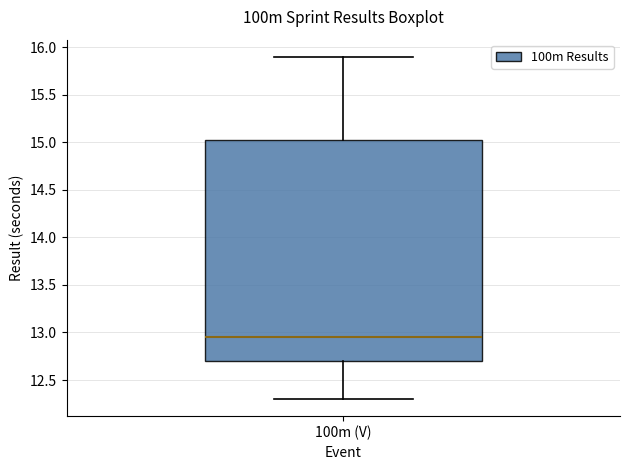

Read this box plot against the y-axis: the position of the median line, the range covered by the box, and the ends of both whiskers. The values are not printed on the chart, so give them approximately, as read against the axis.

median 12.95, box 12.70 to 15.05, whiskers 12.30 to 15.90